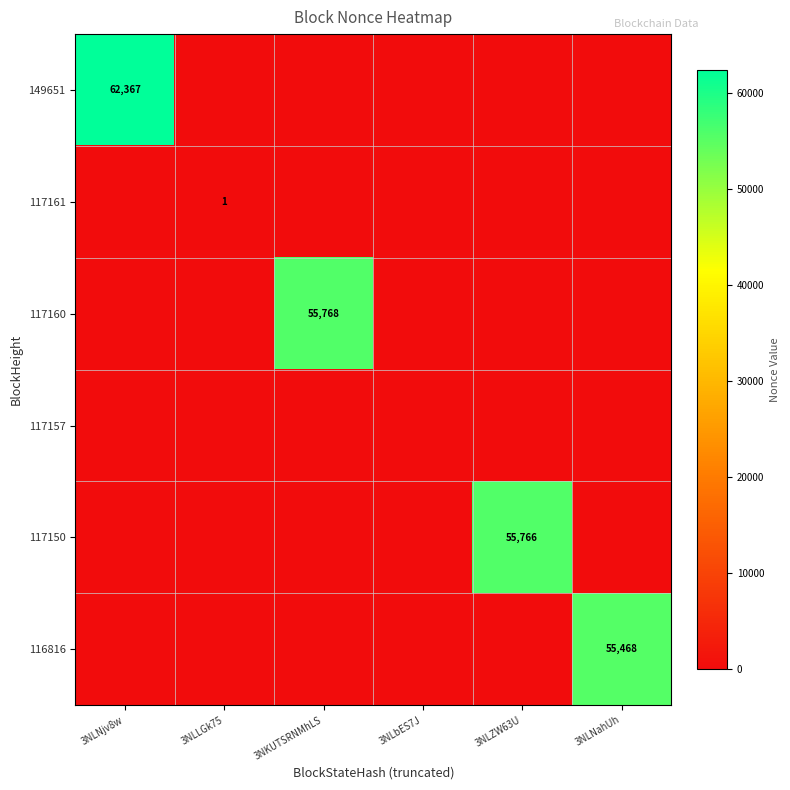

True or false: 117150 has a value of 0 at 3NLLGk75.

True